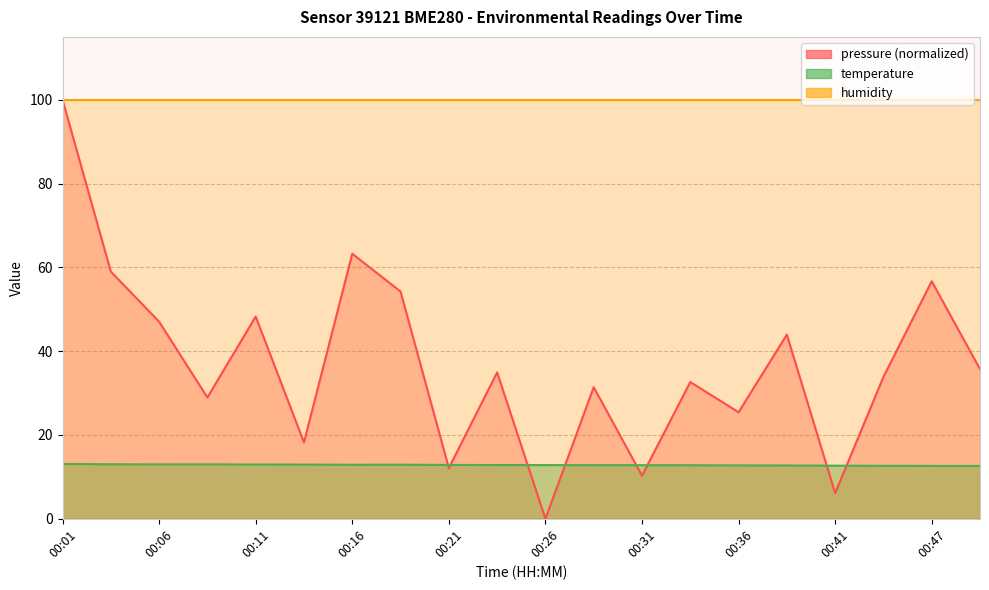

What is the value of the temperature point at the 1st from the left?

13.1